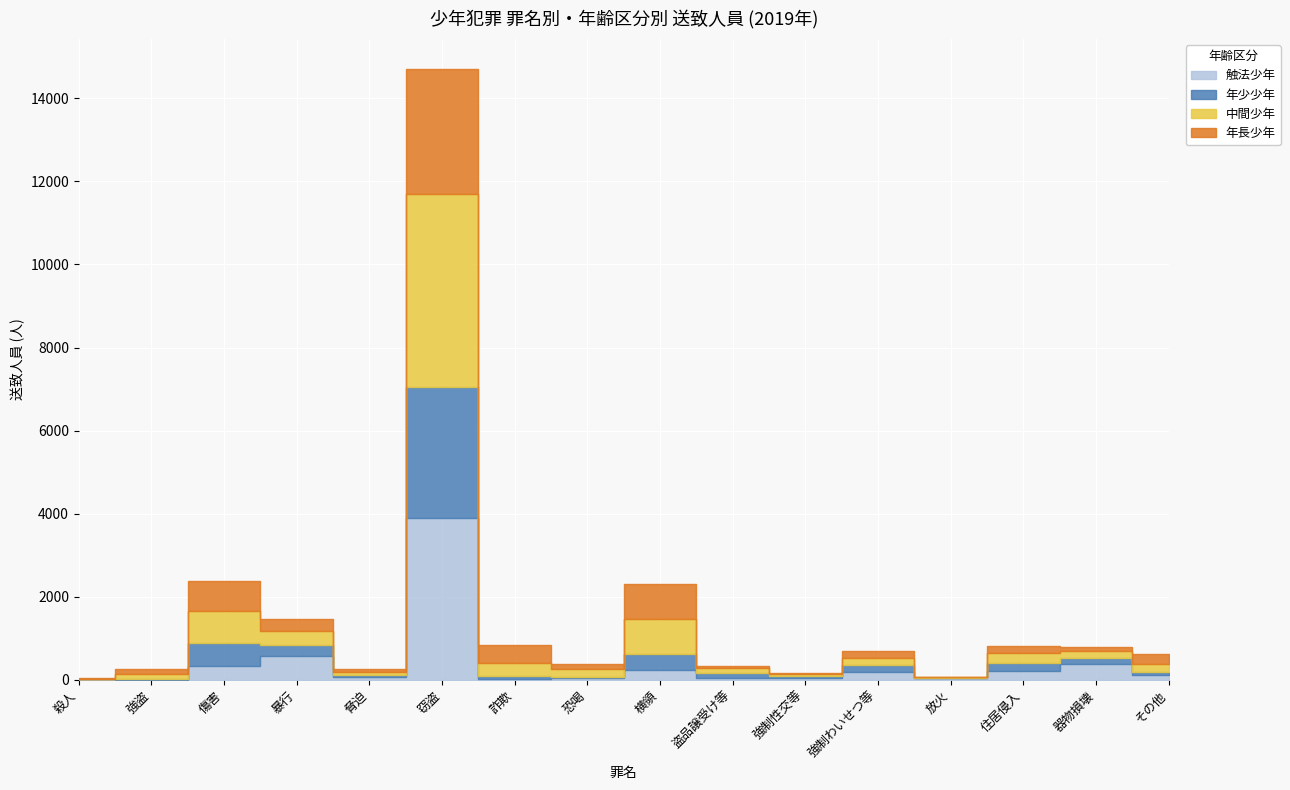

List the series in order of their peak value, lowest first.

年長少年, 年少少年, 触法少年, 中間少年